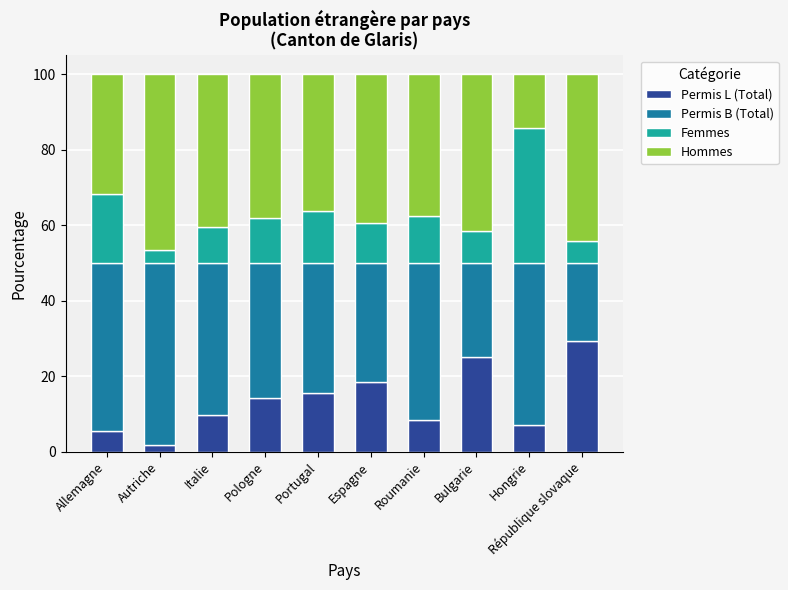

What is the difference between the Permis L (Total) values at République slovaque and Hongrie?

22.3